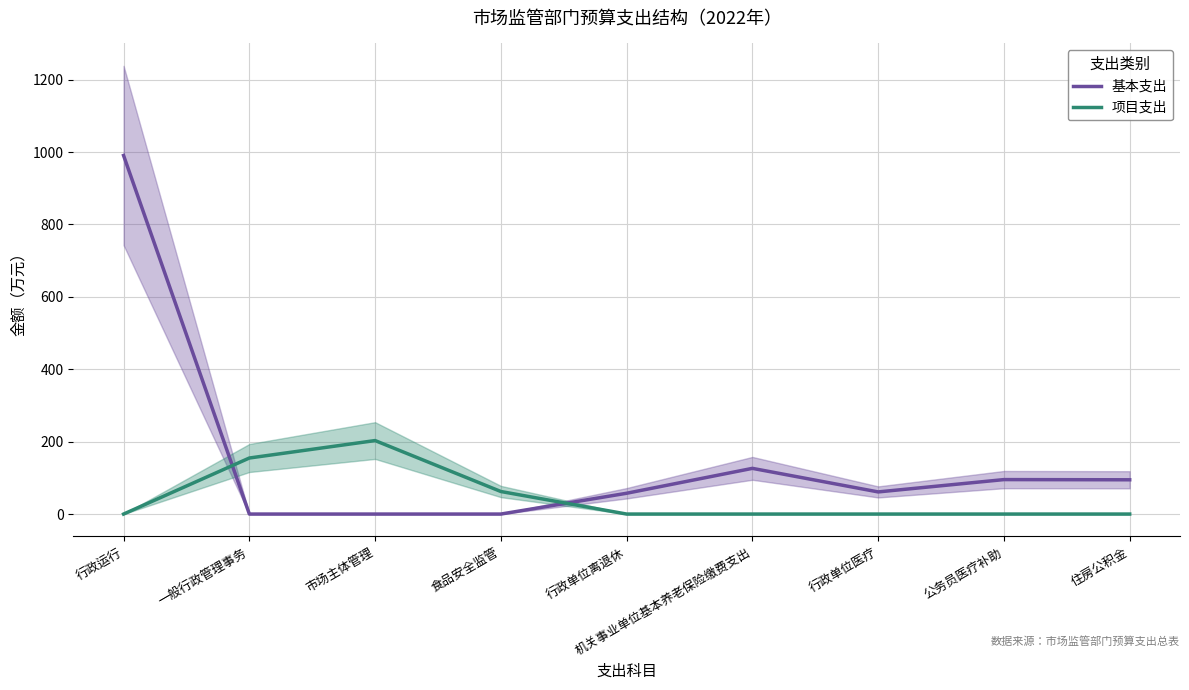

Reading left to right, extract all data points from this chart.

基本支出: 行政运行=990.4	一般行政管理事务=0.0	市场主体管理=0.0	食品安全监管=0.0	行政单位离退休=57.4	机关事业单位基本养老保险缴费支出=126.2	行政单位医疗=61.1	公务员医疗补助=95.2	住房公积金=94.7
项目支出: 行政运行=0.0	一般行政管理事务=154.8	市场主体管理=203.0	食品安全监管=62.3	行政单位离退休=0.0	机关事业单位基本养老保险缴费支出=0.0	行政单位医疗=0.0	公务员医疗补助=0.0	住房公积金=0.0